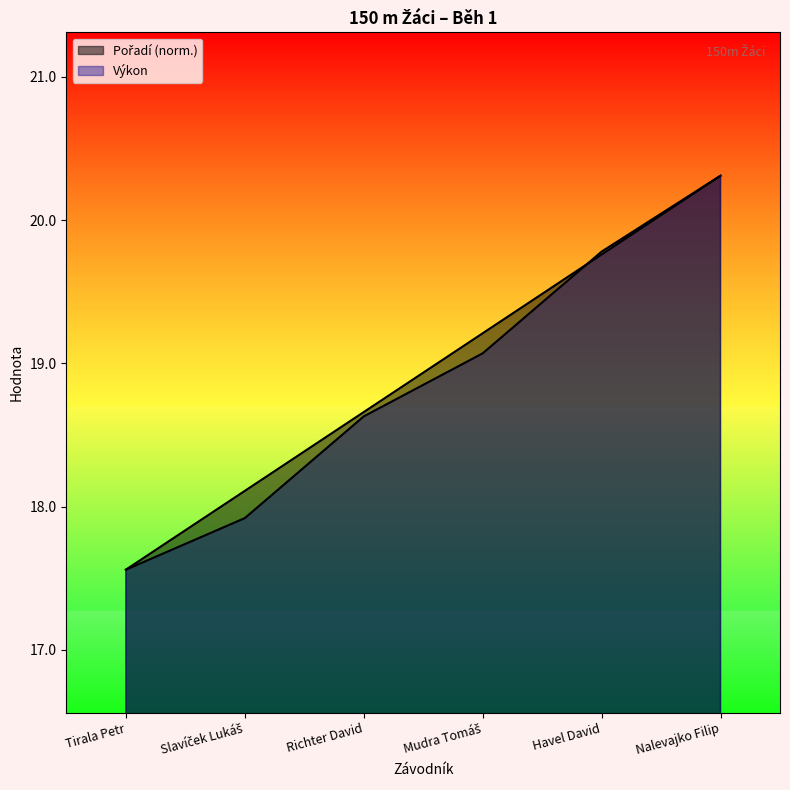

How many lines are shown in the chart?

2